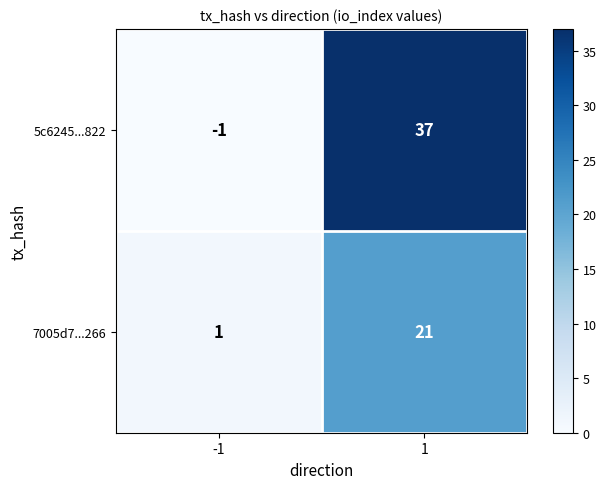

Which series has the largest range (max minus min)?

5c6245...822